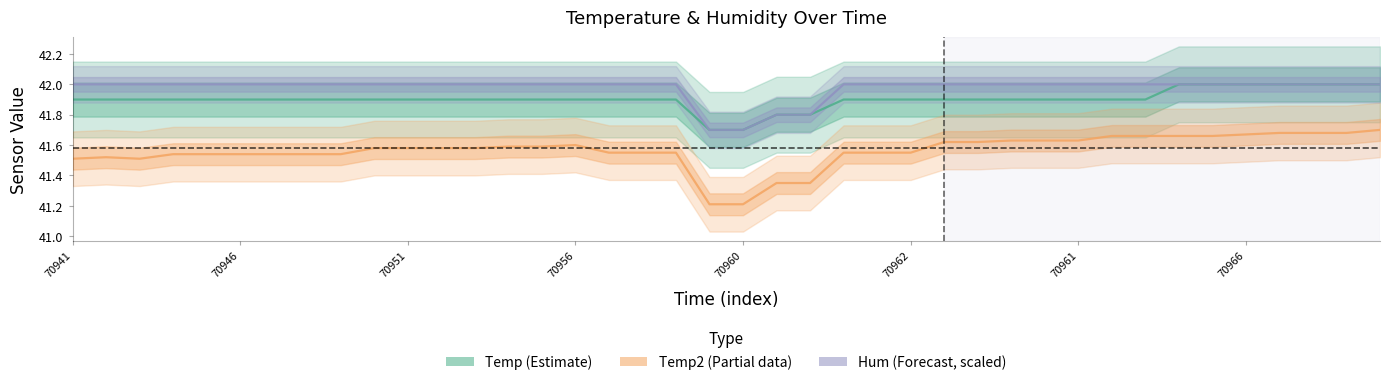

The Temp2 (Estimate based on partial data) series shows 72.5 at 24. True or false?

False